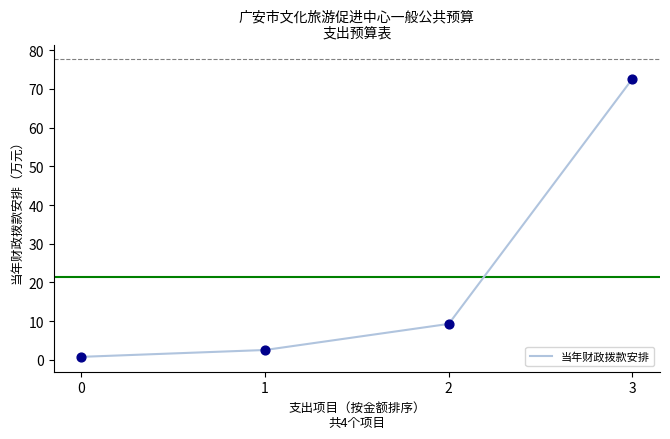

What is the change in value from 0 to 3?

+71.8